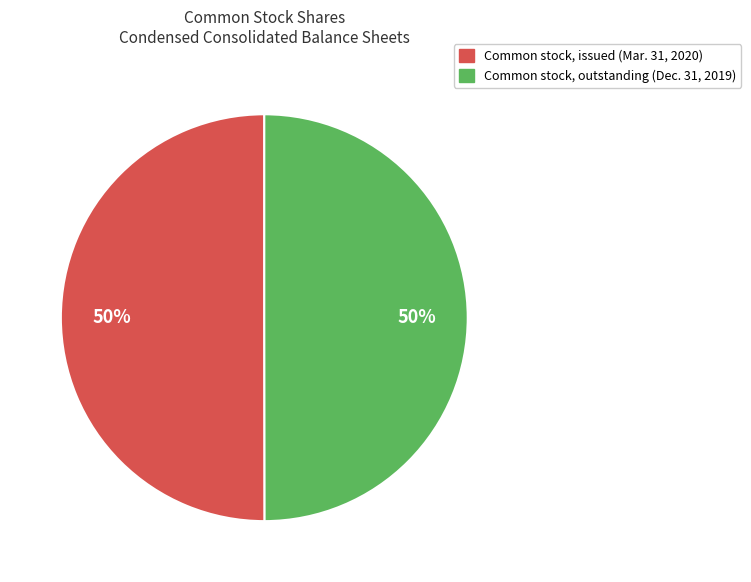

What percentage is the Common stock, issued (Mar. 31, 2020) slice, to the nearest percent?

50%